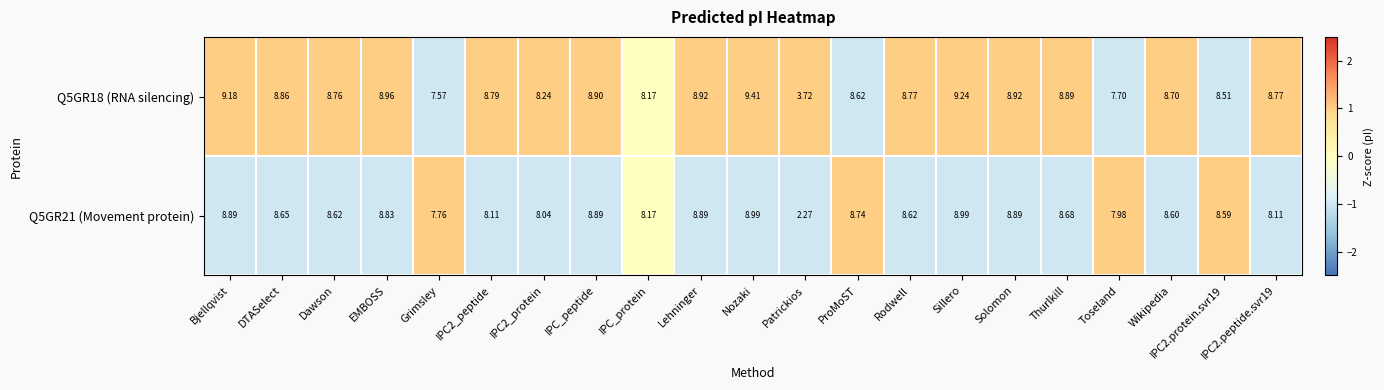

At which label does Q5GR21 (Movement protein) first exceed 8?

Bjellqvist